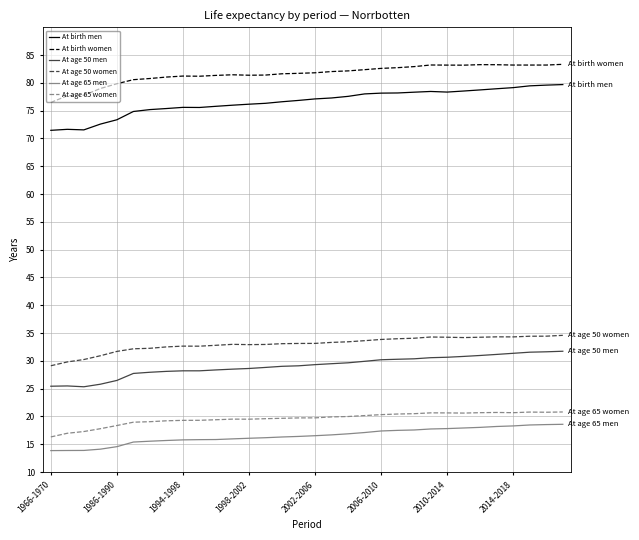

Which series has the largest range (max minus min)?

At birth men